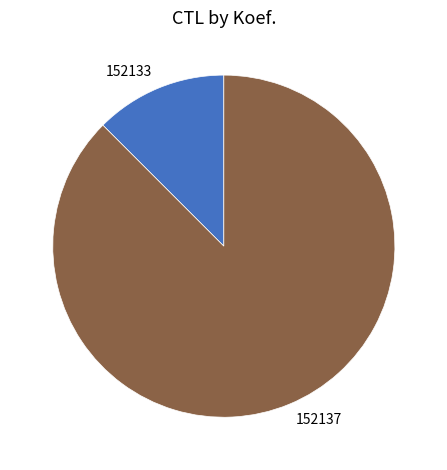

True or false: 152133 accounts for 22% of the total.

False